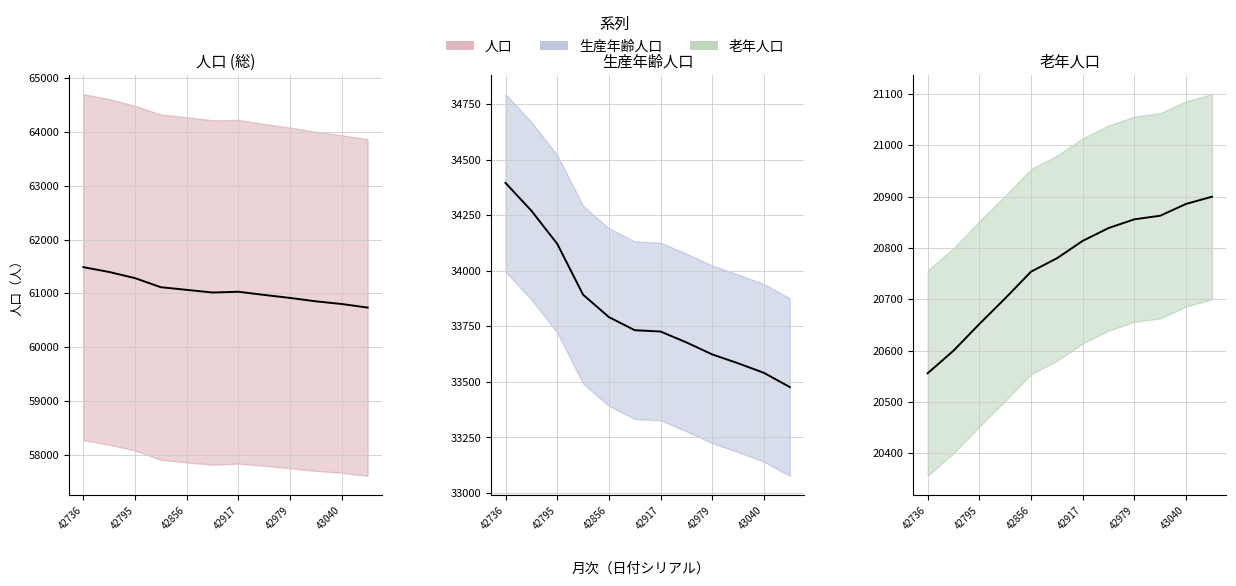

What position from the right is 42917?

6